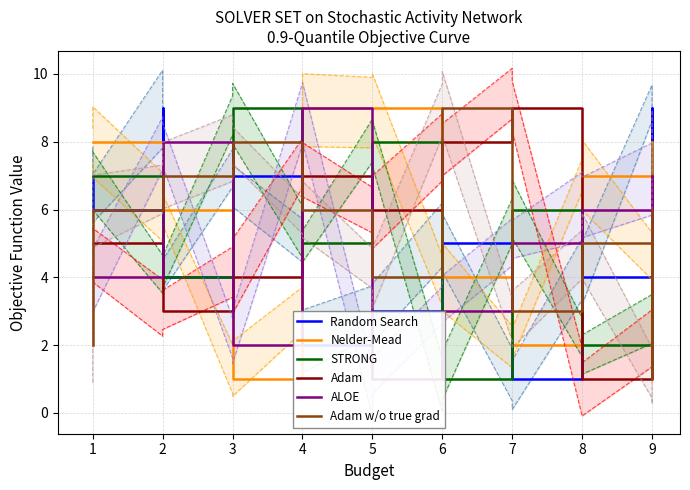

Between 4 and 10, which series saw the biggest shift?

STRONG